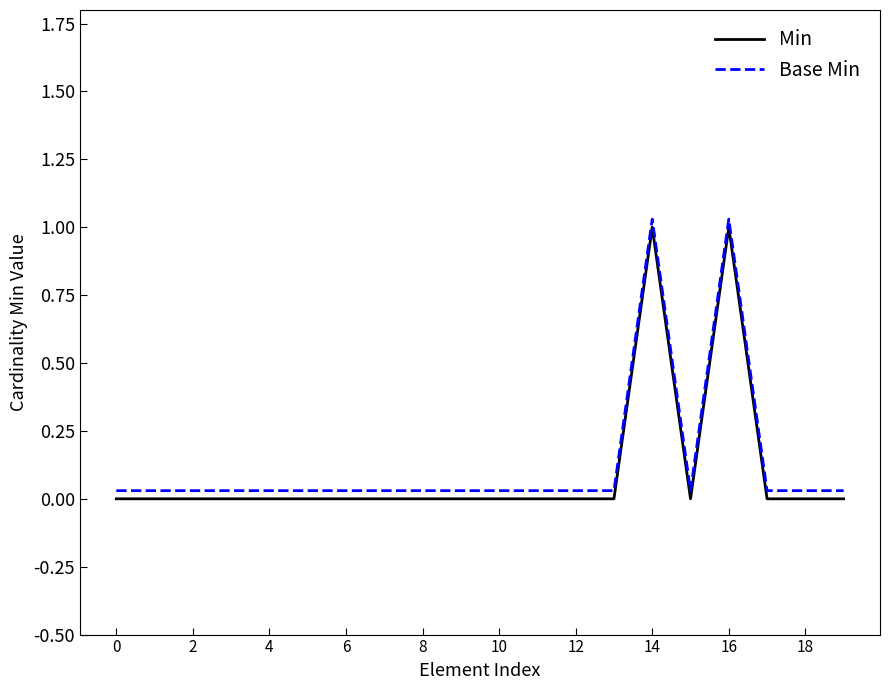

At how many categories does at least one series exceed 0?

20